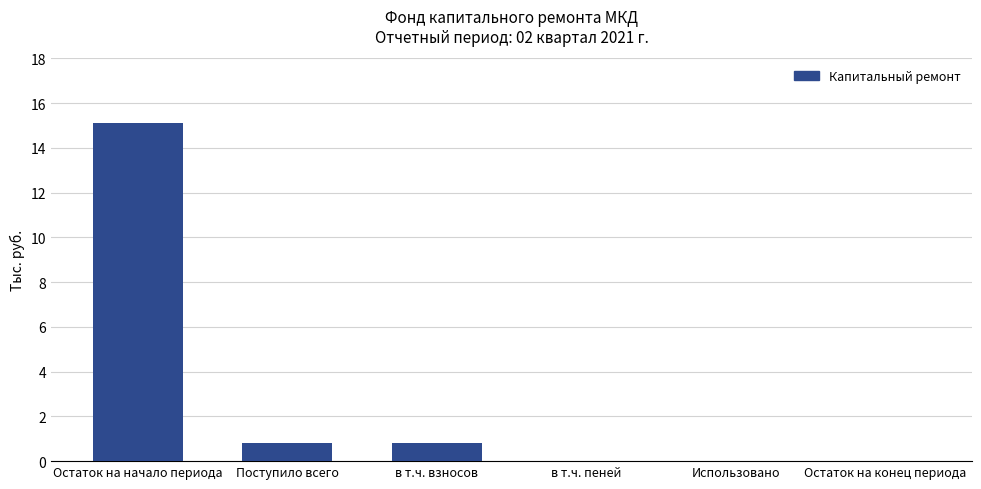

Are the bars horizontal?

No